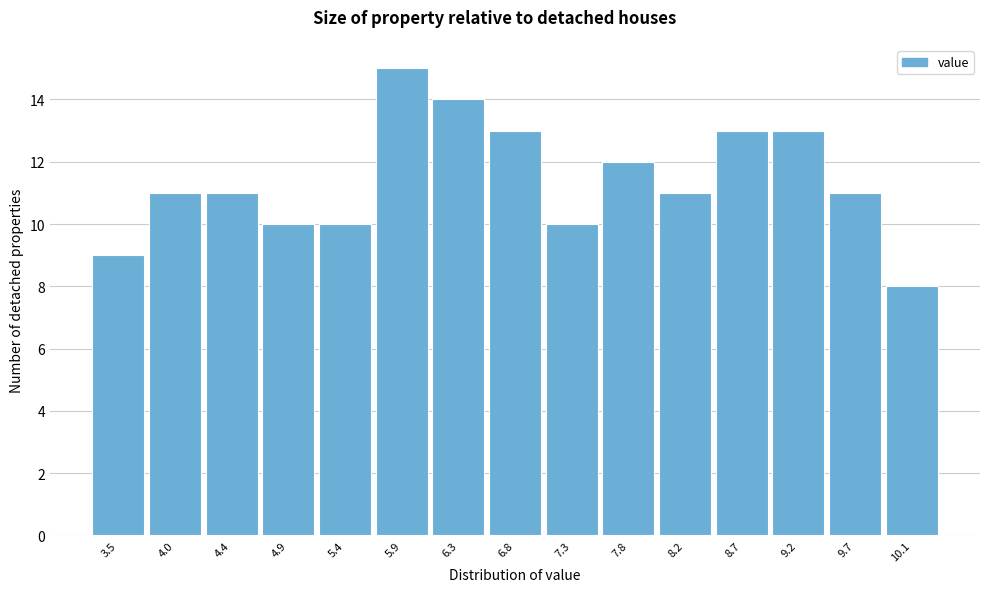

Reading left to right, what are all the values shown in this chart?

9	11	11	10	10	15	14	13	10	12	11	13	13	11	8